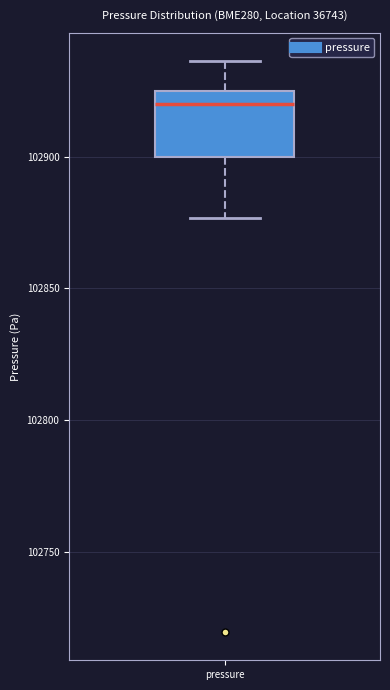

Where does the upper whisker of the box for pressure end on the y-axis? The values are not printed on the chart, so give them approximately, as read against the axis.

102935